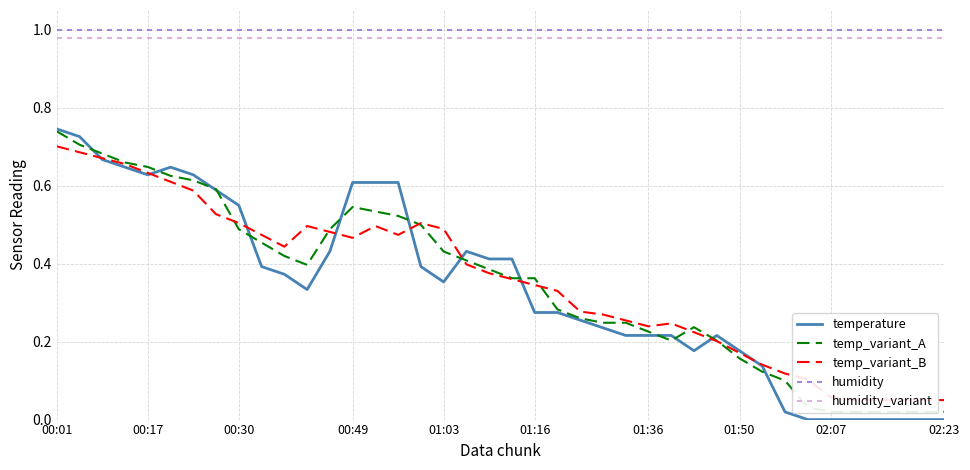

The value of temperature at 36 is 0.0. True or false?

True